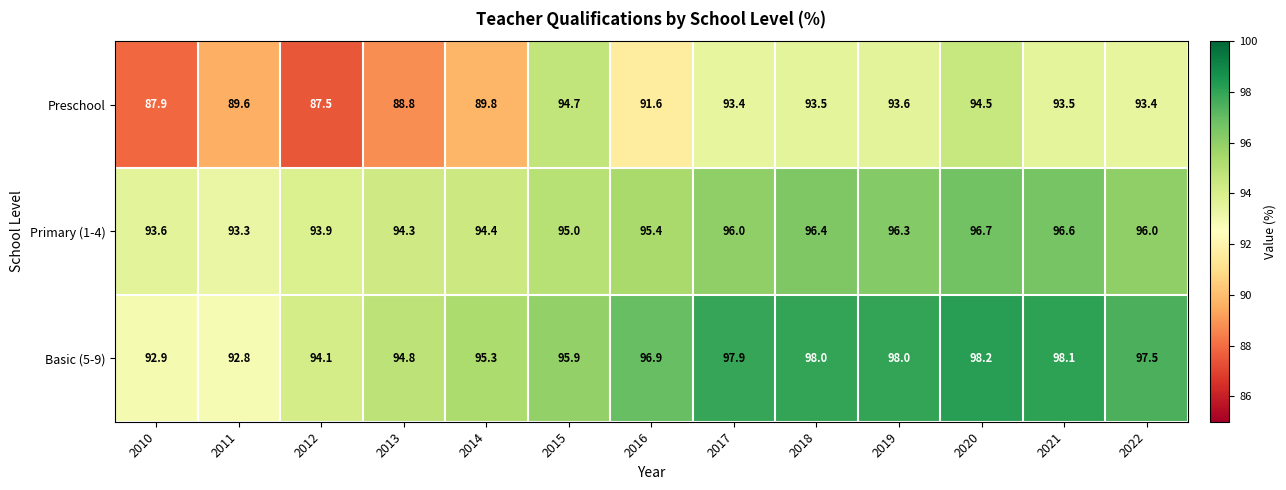

The value of Primary (1-4) at 2010 is 49.2. True or false?

False